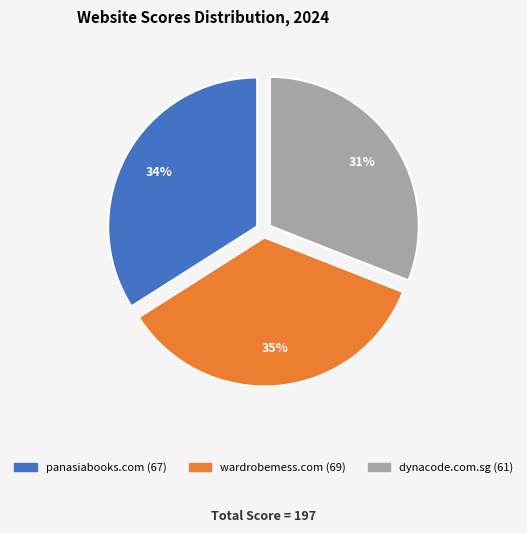

Which category has the biggest portion of the pie?

wardrobemess.com